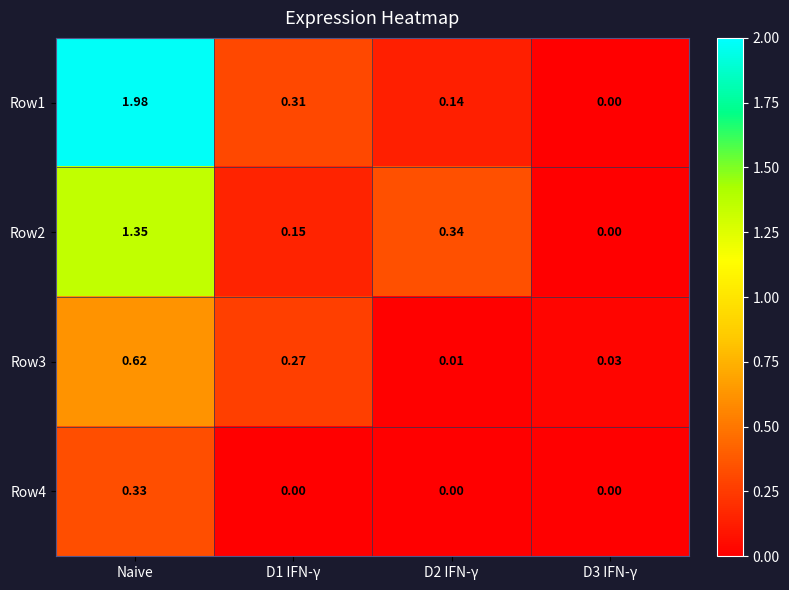

Which category has the highest value in the Row2 series?

Naive